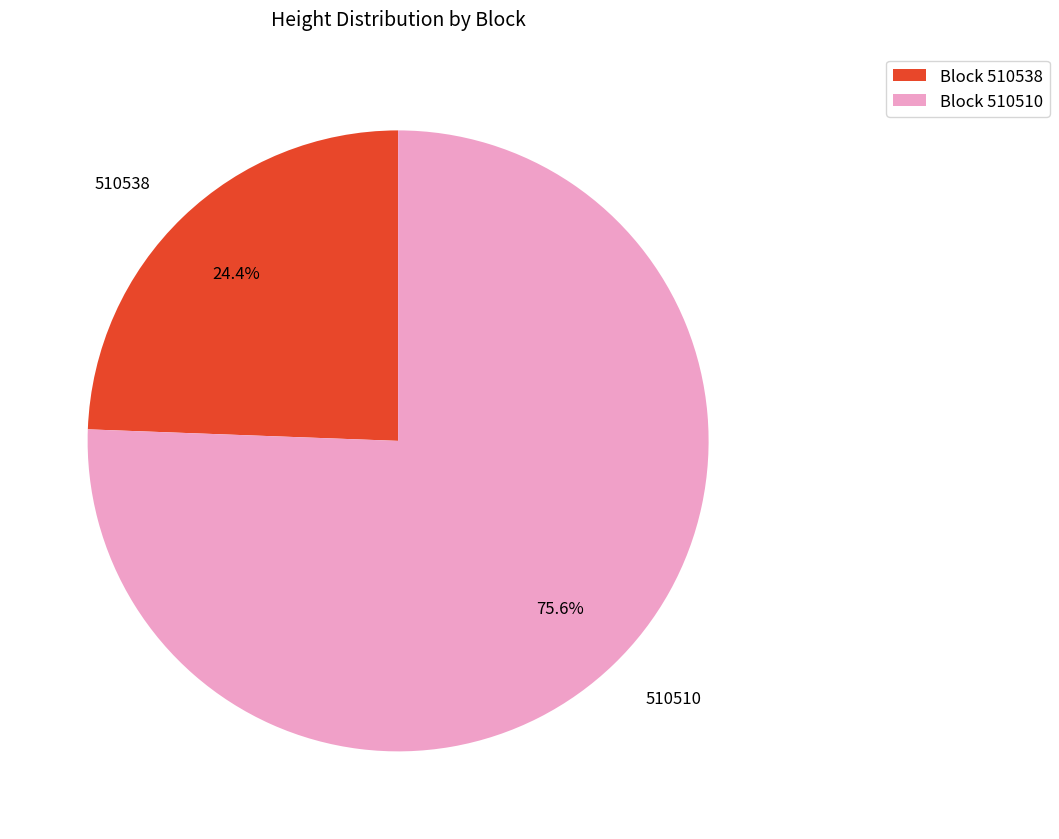

To the nearest percent, what is the combined percentage of 510538 and 510510?

100%